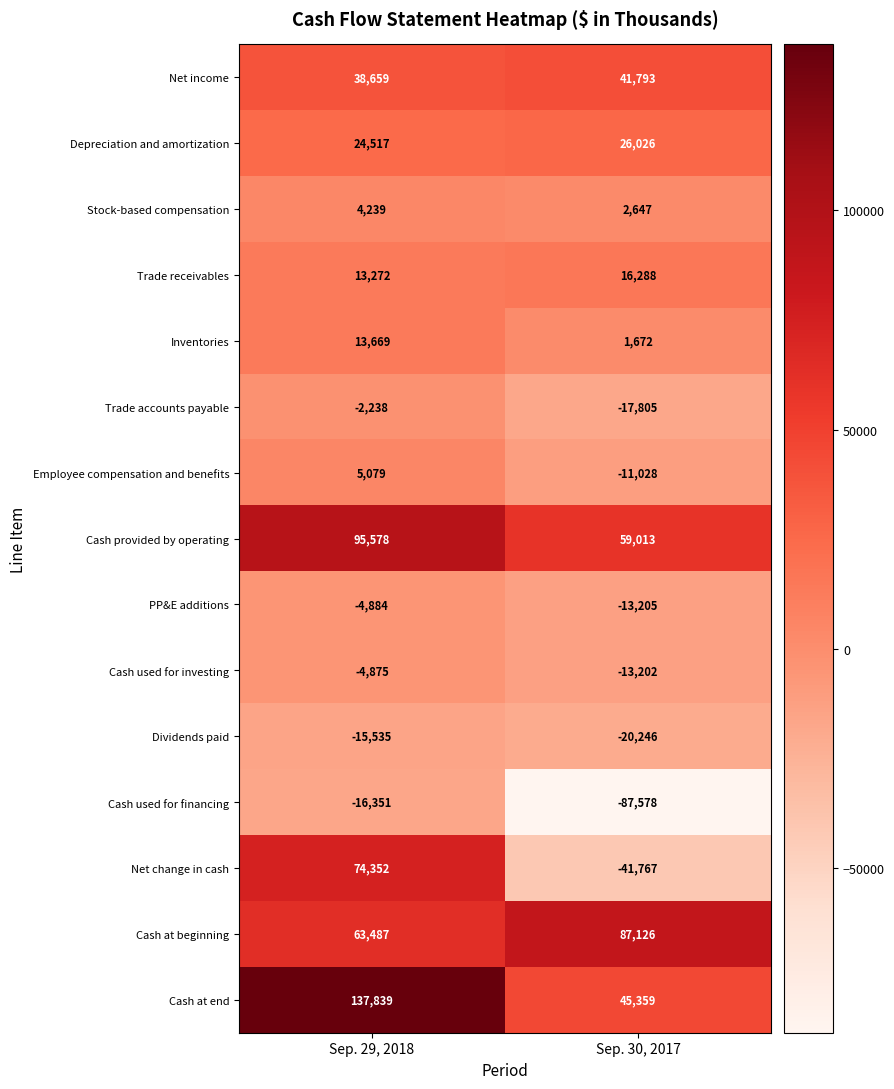

What value does the PP&E additions series have at Sep. 30, 2017?

-13205